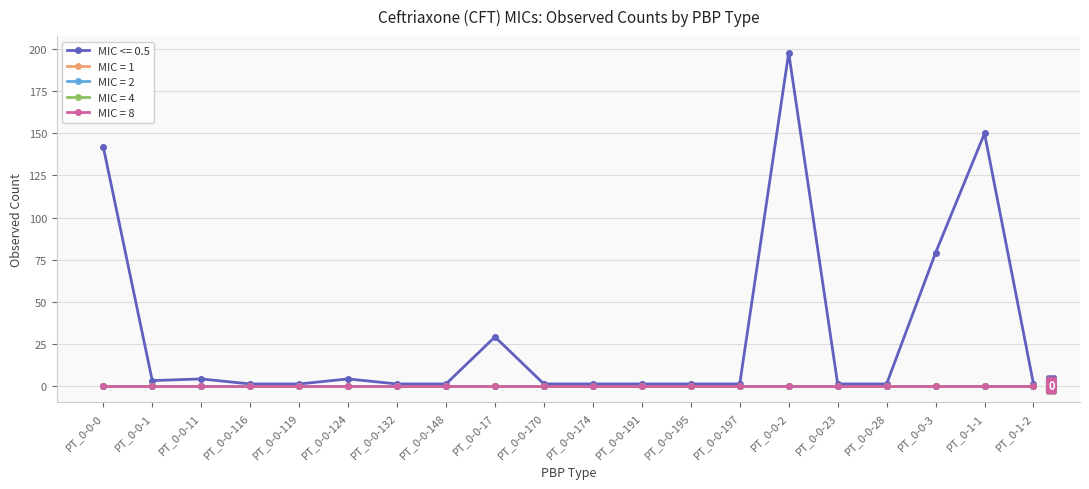

Between PT_0-0-170 and PT_0-0-119, which is larger?

PT_0-0-170